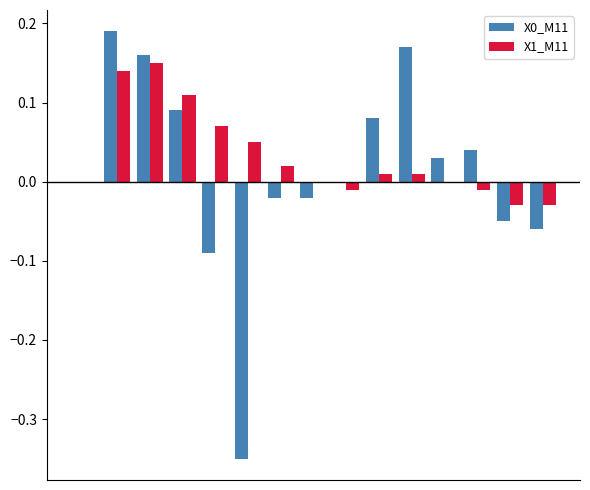

What is the sum of all X1_M11 values?

0.5